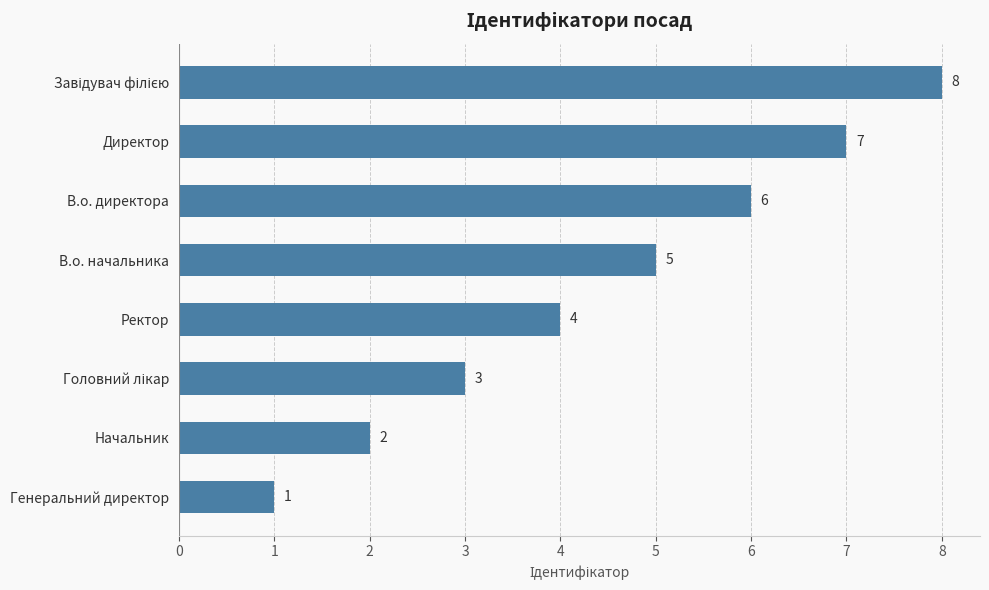

What is the difference between the values at Начальник and В.о. директора?

4